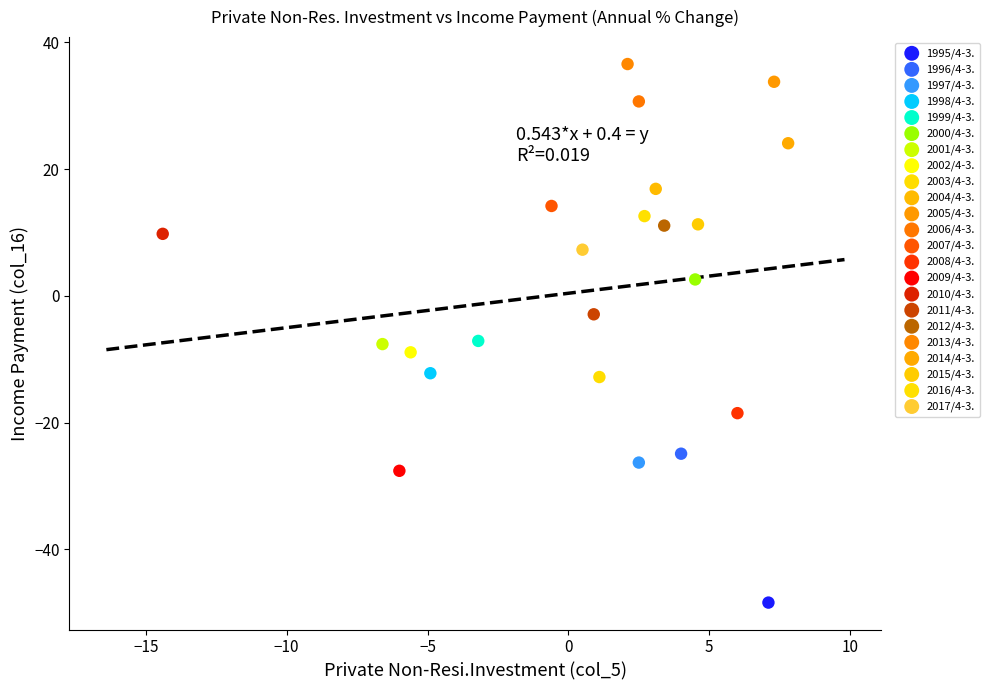

What are all the series names shown in the legend?

1995/4-3., 1996/4-3., 1997/4-3., 1998/4-3., 1999/4-3., 2000/4-3., 2001/4-3., 2002/4-3., 2003/4-3., 2004/4-3., 2005/4-3., 2006/4-3., 2007/4-3., 2008/4-3., 2009/4-3., 2010/4-3., 2011/4-3., 2012/4-3., 2013/4-3., 2014/4-3., 2015/4-3., 2016/4-3., 2017/4-3.